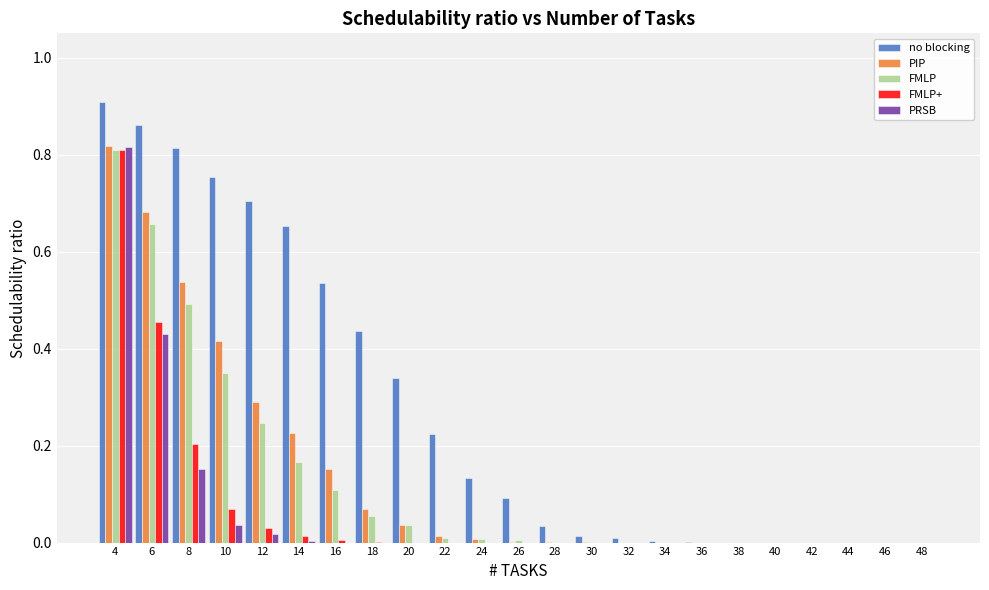

At which label does no blocking reach its peak?

4